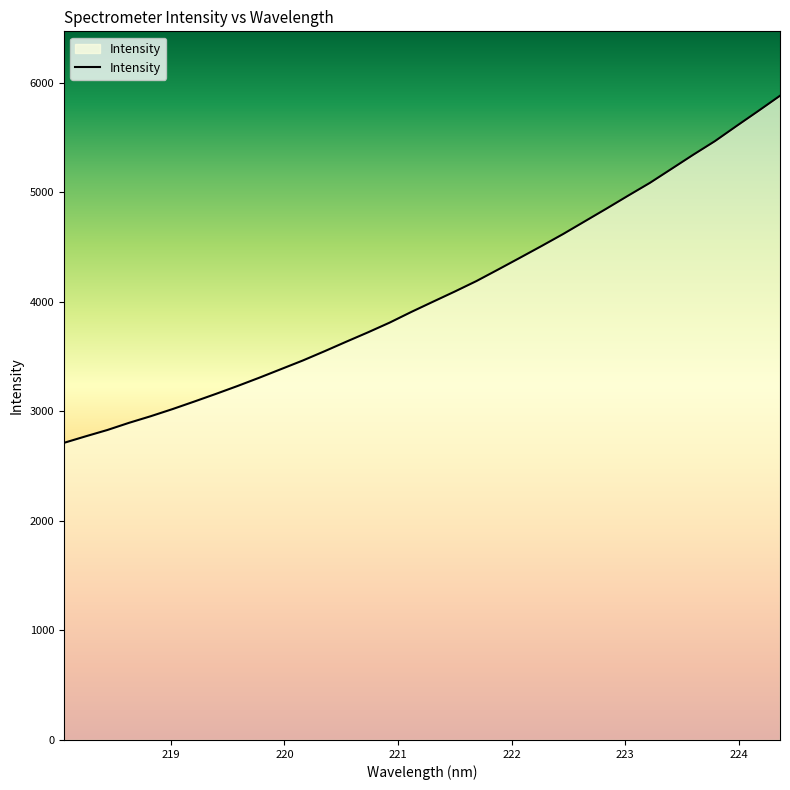

What is the difference between the maximum and minimum values?

3169.5